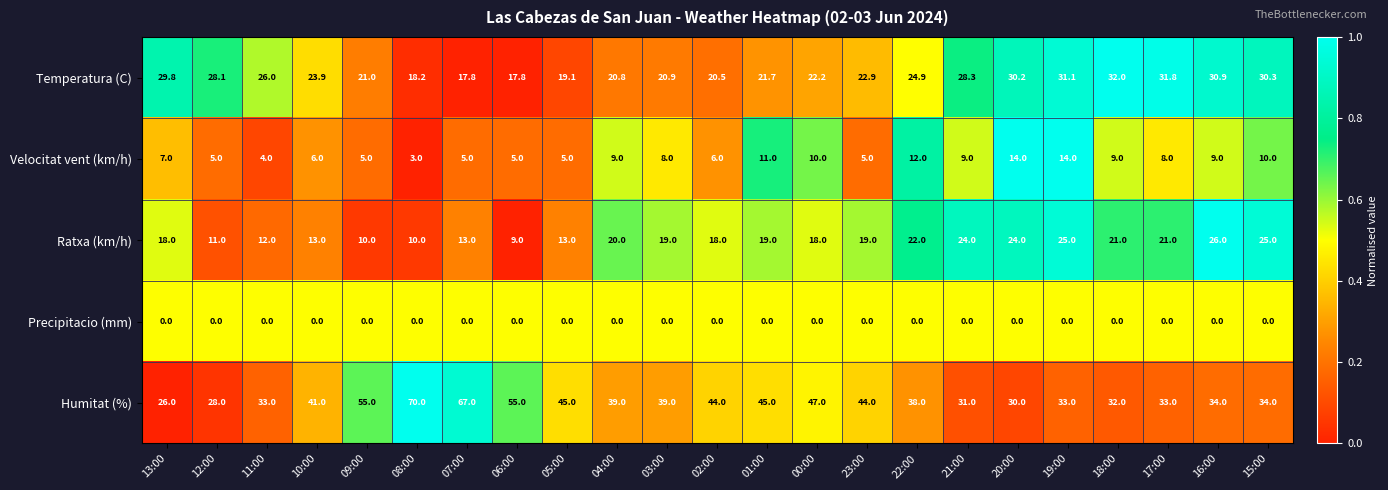

What is the approximate value of Humitat (%) at 00:00?

47.0